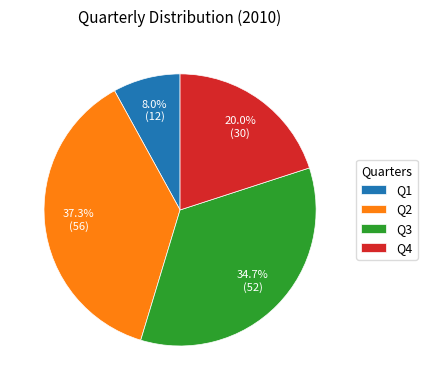

What is the total percentage of Q1 and Q4?

28.0%